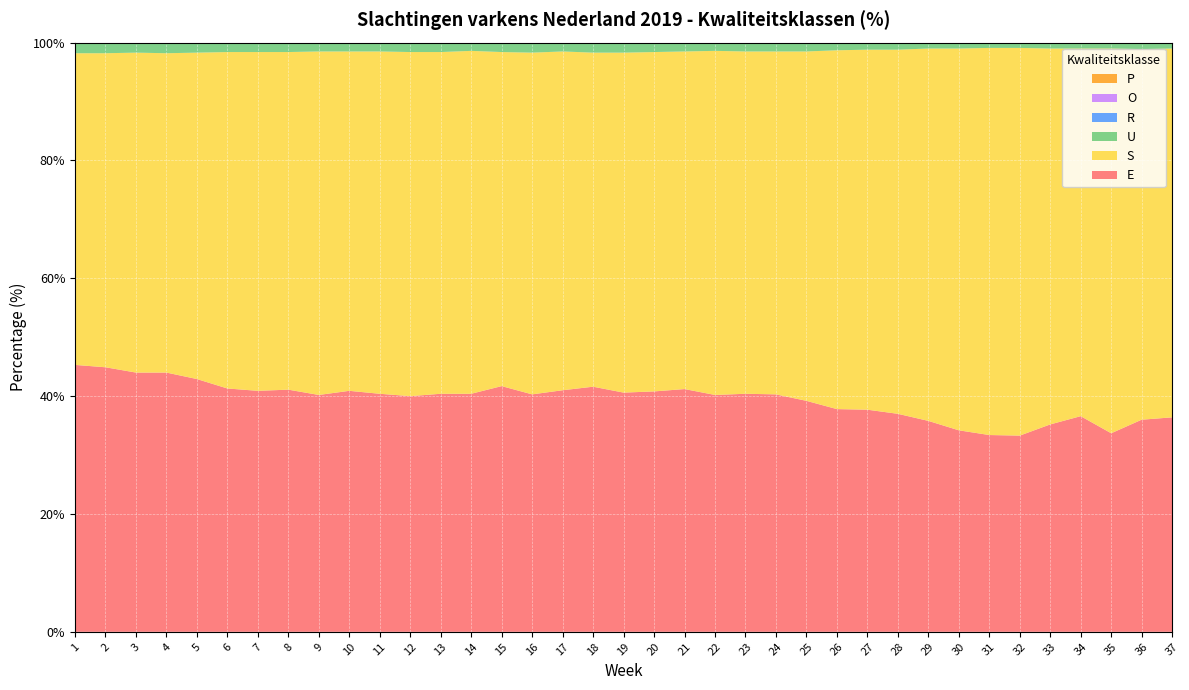

Reading left to right, transcribe all the data shown in this chart.

E: 1=45.3	2=44.9	3=44.0	4=44.0	5=42.9	6=41.3	7=40.9	8=41.1	9=40.2	10=40.9	11=40.4	12=40.0	13=40.4	14=40.4	15=41.7	16=40.3	17=41.0	18=41.6	19=40.6	20=40.8	21=41.2	22=40.2	23=40.4	24=40.3	25=39.2	26=37.8	27=37.7	28=37.0	29=35.8	30=34.2	31=33.4	32=33.3	33=35.2	34=36.6	35=33.7	36=36.0	37=36.4
S: 1=52.9	2=53.3	3=54.3	4=54.2	5=55.4	6=57.1	7=57.5	8=57.3	9=58.3	10=57.6	11=58.1	12=58.4	13=58.0	14=58.2	15=56.7	16=58.0	17=57.5	18=56.7	19=57.7	20=57.6	21=57.3	22=58.4	23=58.1	24=58.2	25=59.3	26=60.9	27=61.1	28=61.8	29=63.2	30=64.8	31=65.7	32=65.8	33=63.8	34=62.4	35=65.3	36=62.9	37=62.6
U: 1=1.7	2=1.8	3=1.7	4=1.7	5=1.7	6=1.6	7=1.5	8=1.6	9=1.4	10=1.5	11=1.4	12=1.5	13=1.5	14=1.4	15=1.6	16=1.6	17=1.5	18=1.6	19=1.6	20=1.6	21=1.5	22=1.4	23=1.5	24=1.4	25=1.4	26=1.3	27=1.2	28=1.2	29=1.0	30=1.0	31=0.8	32=0.9	33=1.0	34=1.1	35=0.9	36=1.0	37=1.0
R: 1=0.1	2=0.1	3=0.1	4=0.1	5=0.1	6=0.1	7=0.1	8=0.0	9=0.0	10=0.1	11=0.0	12=0.0	13=0.0	14=0.1	15=0.0	16=0.1	17=0.0	18=0.0	19=0.0	20=0.0	21=0.0	22=0.0	23=0.0	24=0.0	25=0.0	26=0.0	27=0.0	28=0.0	29=0.0	30=0.0	31=0.0	32=0.0	33=0.0	34=0.0	35=0.0	36=0.0	37=0.0
O: 1=0.0	2=0.0	3=0.0	4=0.0	5=0.0	6=0.0	7=0.0	8=0.0	9=0.0	10=0.0	11=0.0	12=0.0	13=0.0	14=0.0	15=0.0	16=0.0	17=0.0	18=0.0	19=0.0	20=0.0	21=0.0	22=0.0	23=0.0	24=0.0	25=0.0	26=0.0	27=0.0	28=0.0	29=0.0	30=0.0	31=0.0	32=0.0	33=0.0	34=0.0	35=0.0	36=0.0	37=0.0
P: 1=0.0	2=0.0	3=0.0	4=0.0	5=0.0	6=0.0	7=0.0	8=0.0	9=0.0	10=0.0	11=0.0	12=0.0	13=0.0	14=0.0	15=0.0	16=0.0	17=0.0	18=0.0	19=0.0	20=0.0	21=0.0	22=0.0	23=0.0	24=0.0	25=0.0	26=0.0	27=0.0	28=0.0	29=0.0	30=0.0	31=0.0	32=0.0	33=0.0	34=0.0	35=0.0	36=0.0	37=0.0